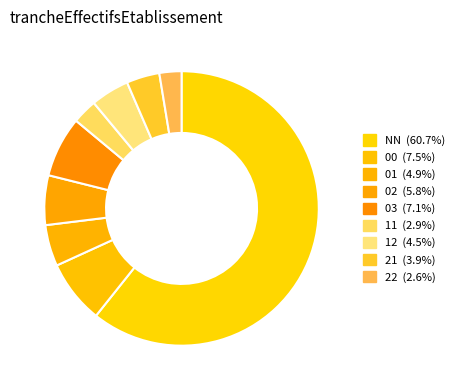

To the nearest percent, what portion does 22 represent?

3%